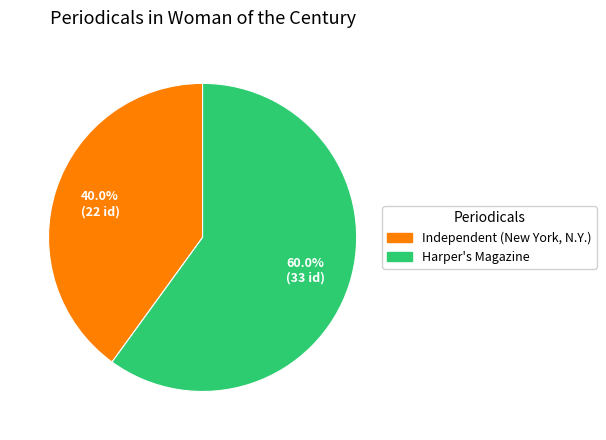

Rank the categories by value from highest to lowest.

Harper's Magazine, Independent (New York, N.Y.)